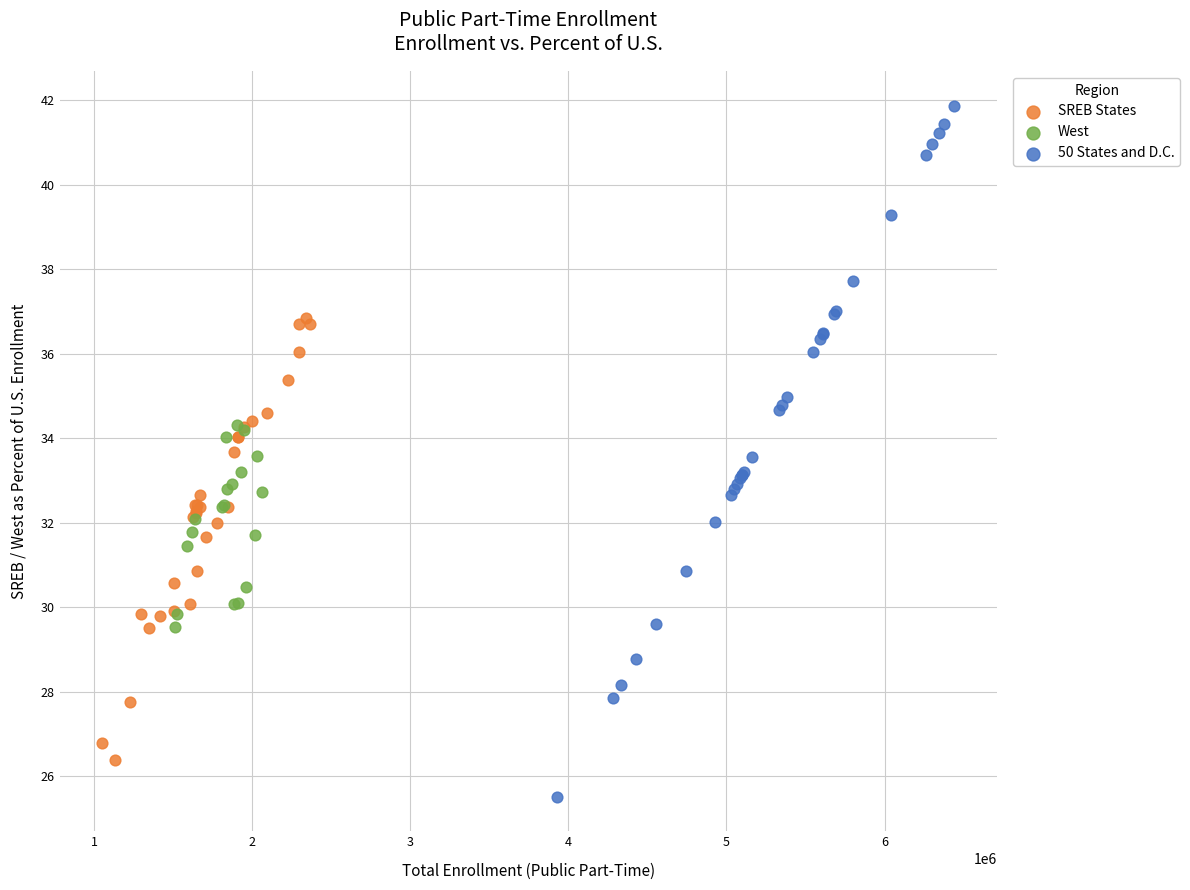

Which series reaches the minimum Y coordinate?

50 States and D.C.